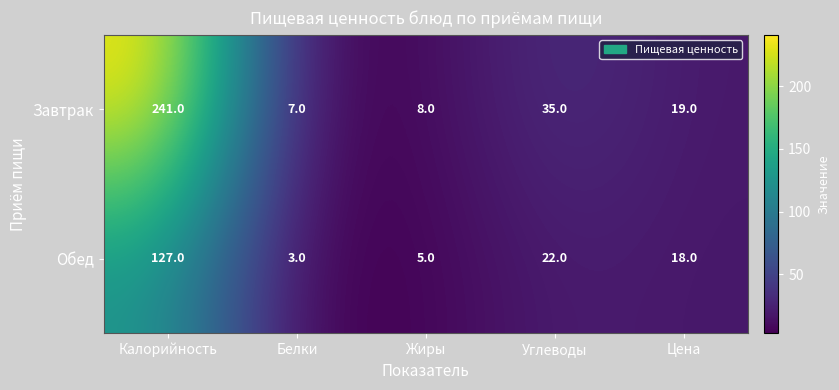

What is the difference between the maximum and second lowest values in the Обед series?

122